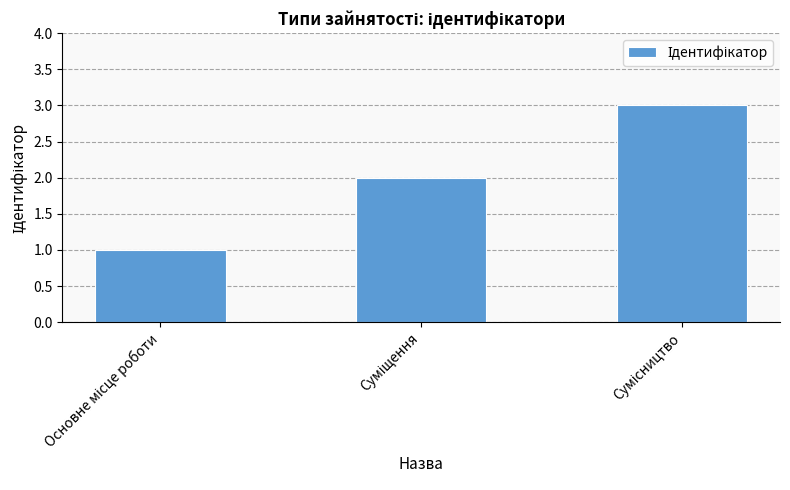

What is the maximum value shown in the chart?

3